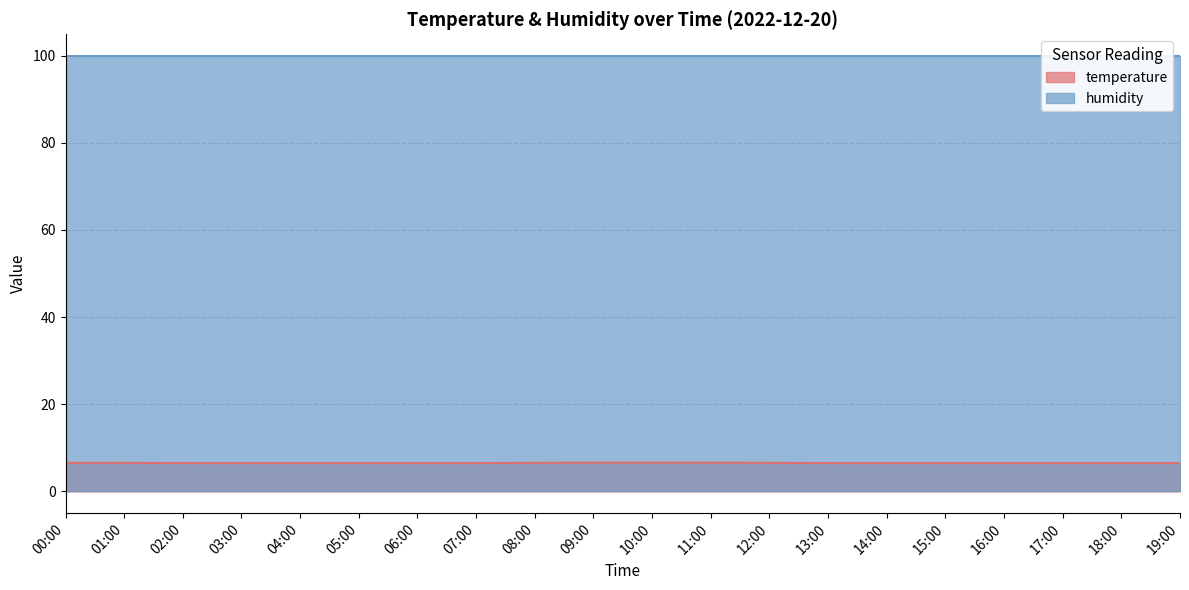

What is the value of the 4th point from the left?

6.5